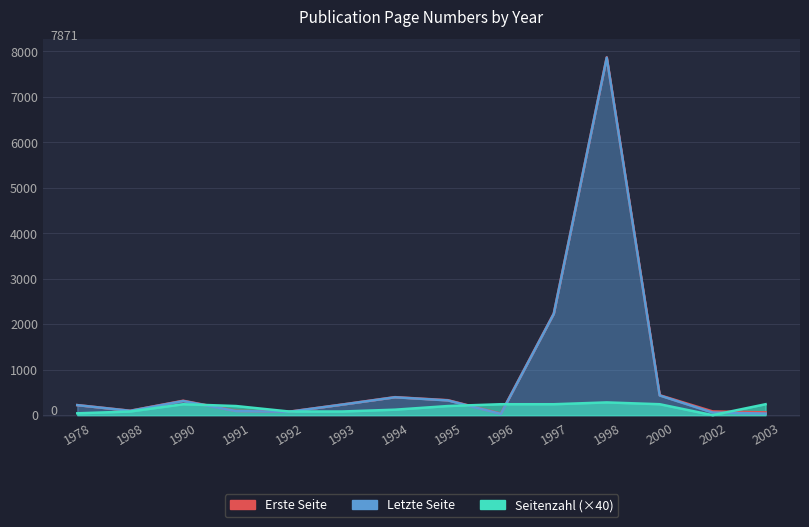

What is the total value across all series at 1988?

272